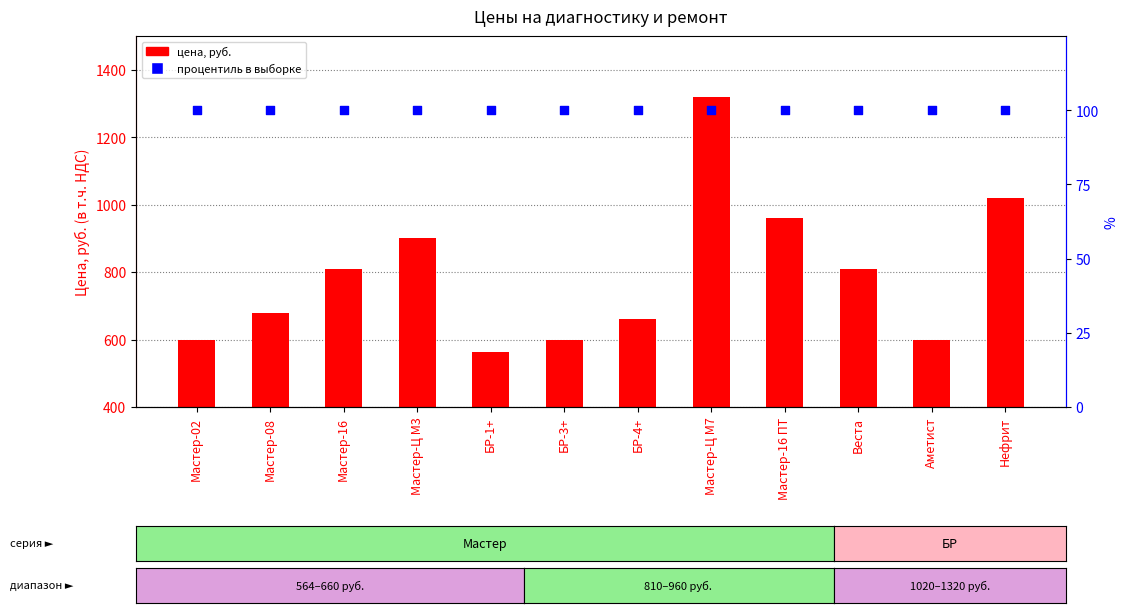

Which series contains the lowest Y value?

процентиль в выборке